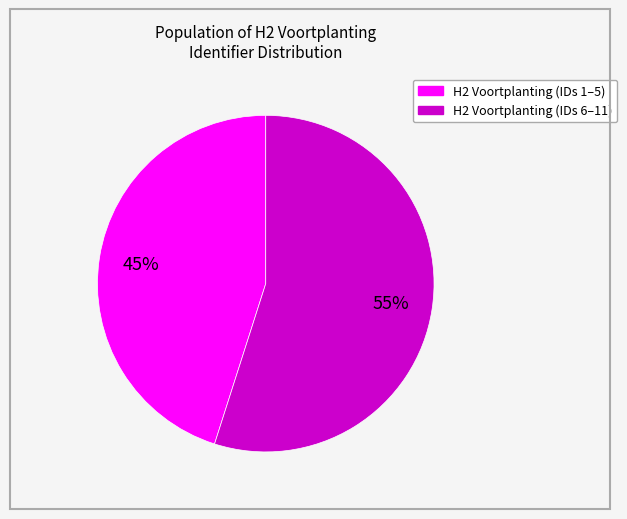

To the nearest percent, what is the difference between the largest and smallest slice percentages?

10%